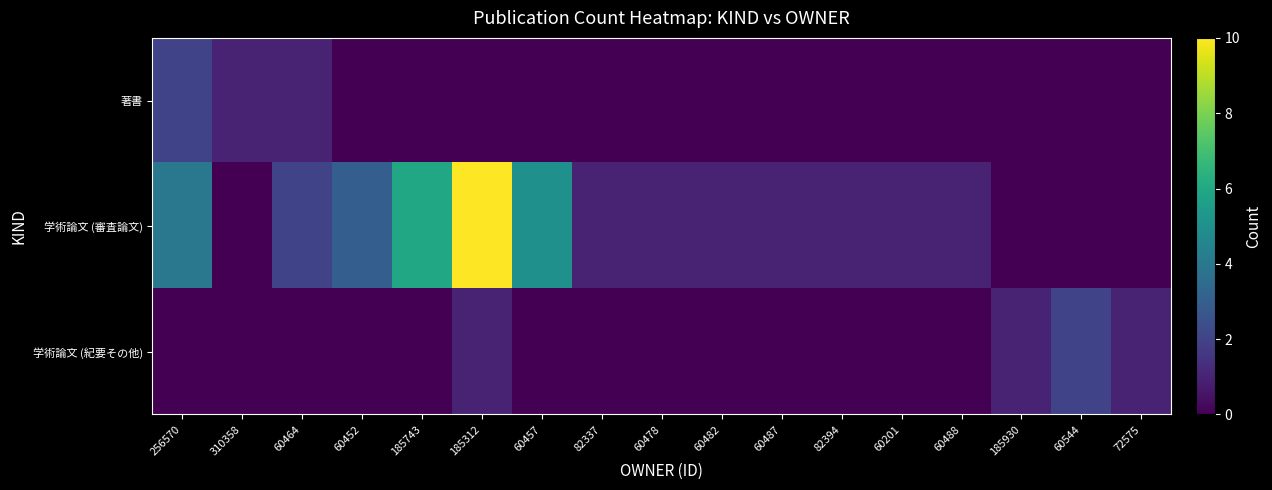

Reading right to left, list all the values displayed in this chart.

著書: 72575=0	60544=0	185930=0	60488=0	60201=0	82394=0	60487=0	60482=0	60478=0	82337=0	60457=0	185312=0	185743=0	60452=0	60464=1	310358=1	256570=2
学術論文 (審査論文): 72575=0	60544=0	185930=0	60488=1	60201=1	82394=1	60487=1	60482=1	60478=1	82337=1	60457=5	185312=10	185743=6	60452=3	60464=2	310358=0	256570=4
学術論文 (紀要その他): 72575=1	60544=2	185930=1	60488=0	60201=0	82394=0	60487=0	60482=0	60478=0	82337=0	60457=0	185312=1	185743=0	60452=0	60464=0	310358=0	256570=0